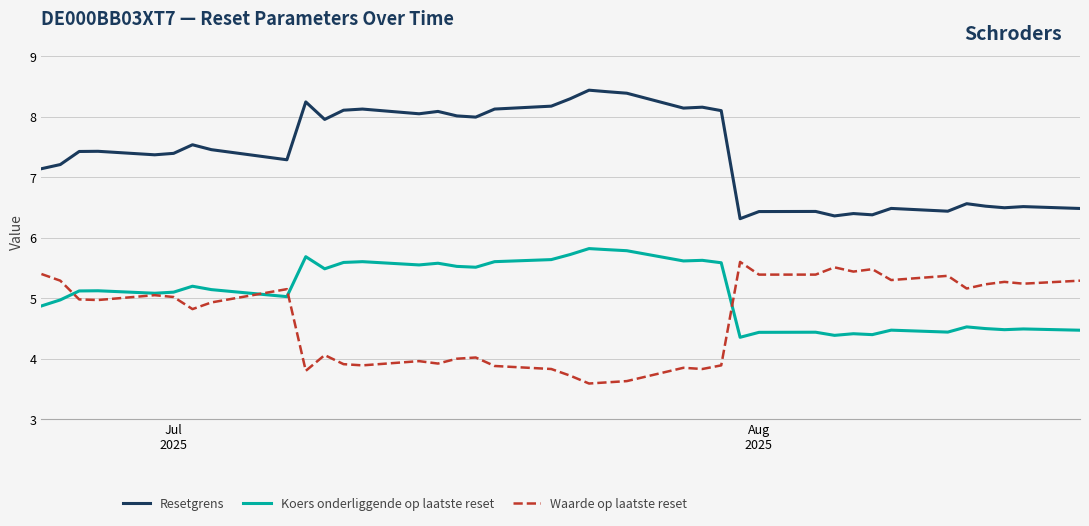

Which series has the largest total across all categories?

Resetgrens